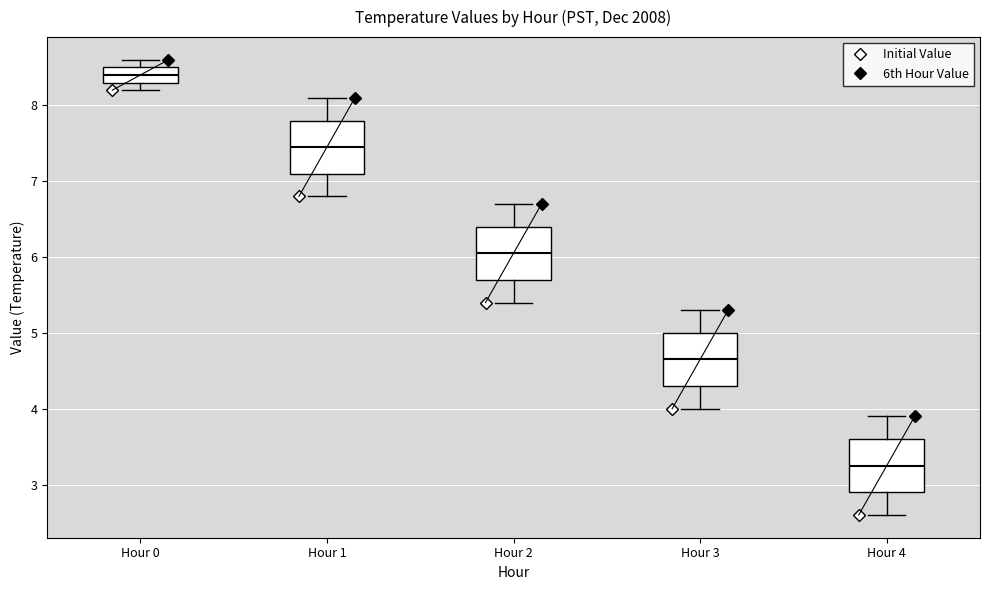

Reading left to right, transcribe this box plot: for each box, give where its median line is, the range the box spans, and where its two whiskers end, as read against the y-axis. The values are not printed on the chart, so give them approximately, as read against the axis.

Hour 0: median 8.4, box 8.3 to 8.5, whiskers 8.2 to 8.6
Hour 1: median 7.5, box 7.1 to 7.8, whiskers 6.8 to 8.1
Hour 2: median 6.1, box 5.7 to 6.4, whiskers 5.4 to 6.7
Hour 3: median 4.7, box 4.3 to 5.0, whiskers 4.0 to 5.3
Hour 4: median 3.3, box 2.9 to 3.6, whiskers 2.6 to 3.9